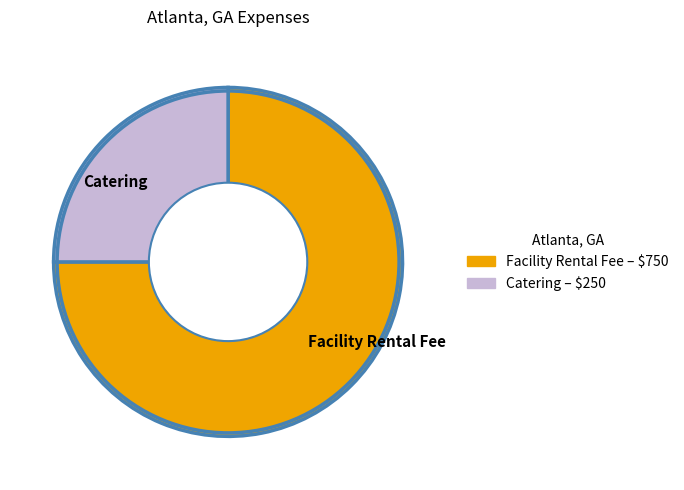

Is there any slice that represents more than half of the pie?

Yes